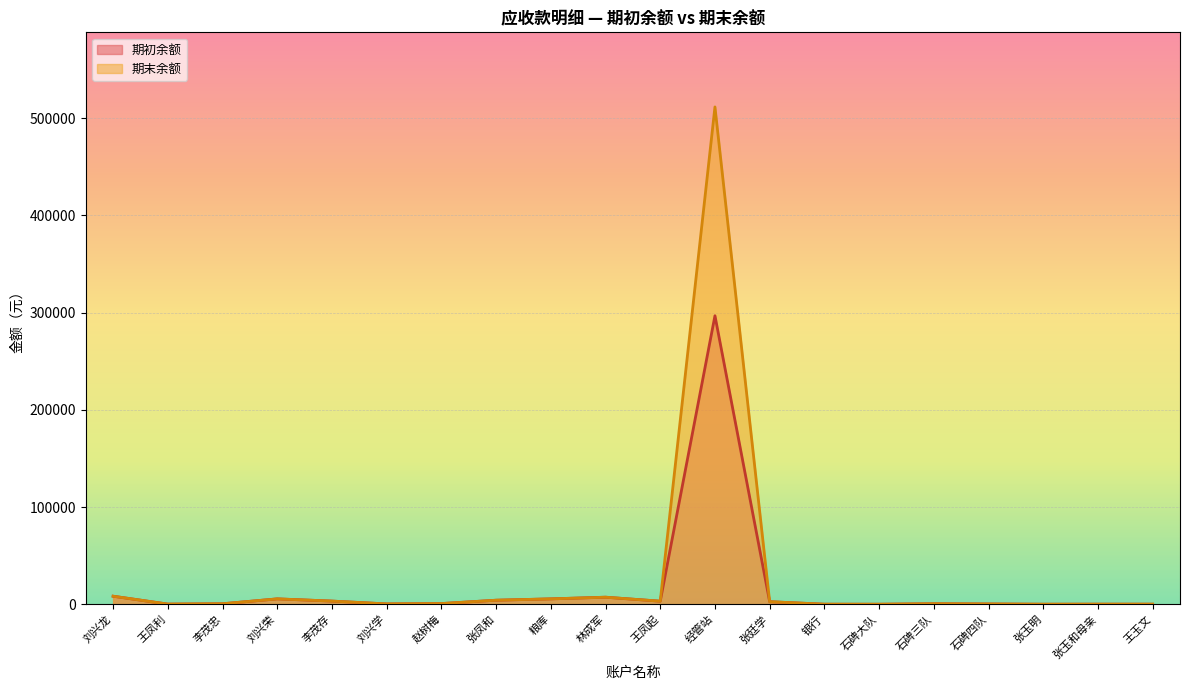

At how many categories does at least one series exceed 193589?

1